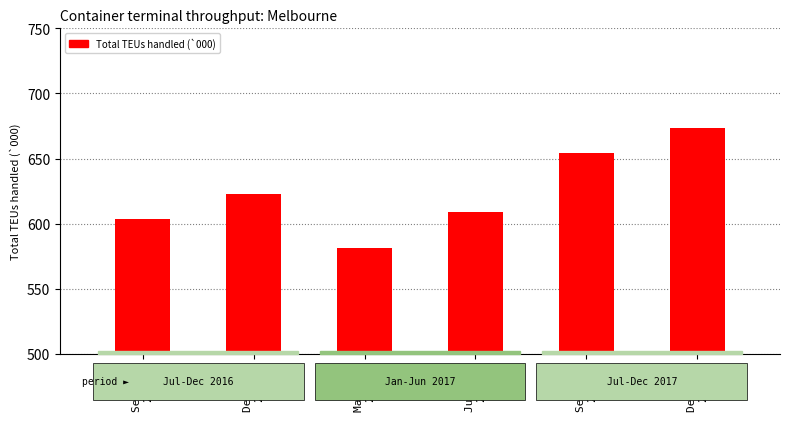

Reading left to right, transcribe all the data shown in this chart.

Sep Qtr
2016=603.8	Dec Qtr
2016=623.2	Mar Qtr
2017=581.6	Jun Qtr
2017=609.2	Sep Qtr
2017=654.5	Dec Qtr
2017=673.2